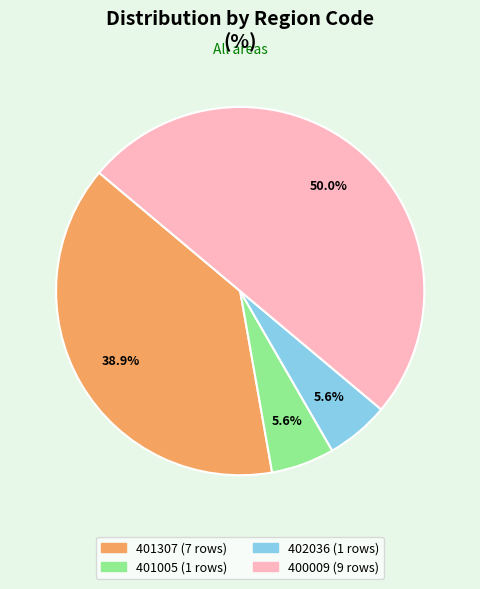

What is the ratio of the value at 400009 to the value at 401307?

1.3